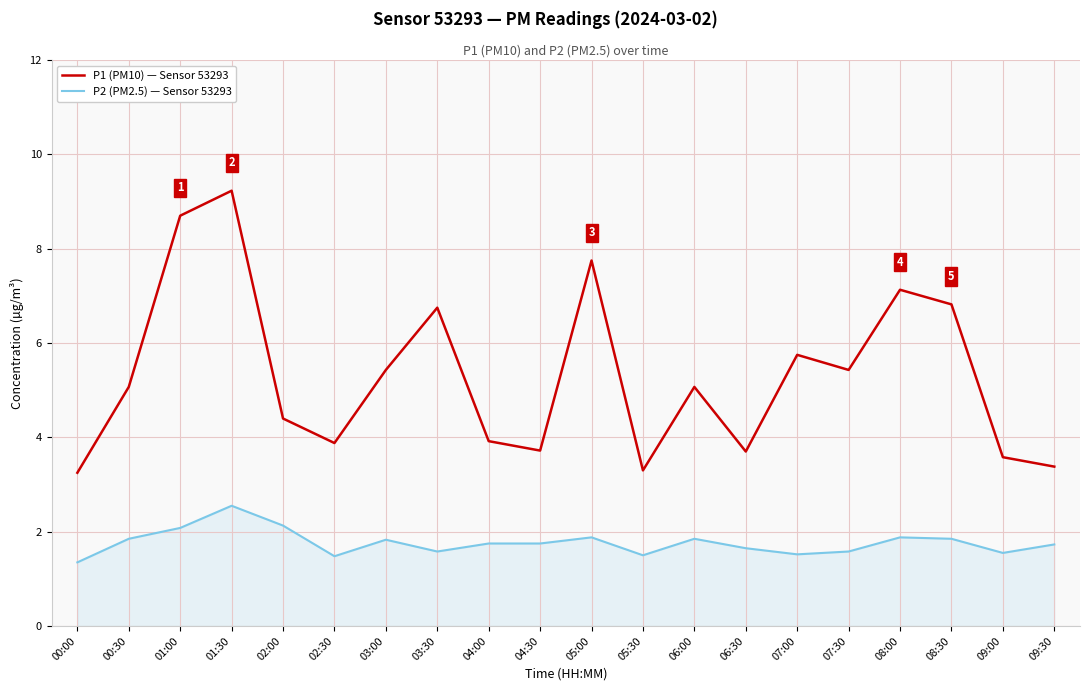

Between 07:30 and 08:30, which series saw the biggest shift?

P1 (PM10) — Sensor 53293